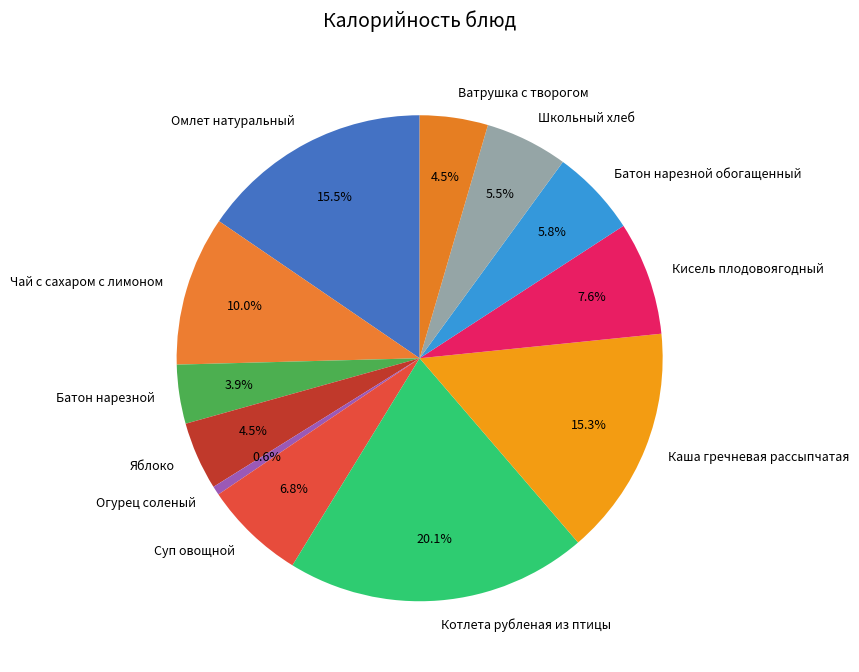

Is there any slice that represents more than half of the pie?

No